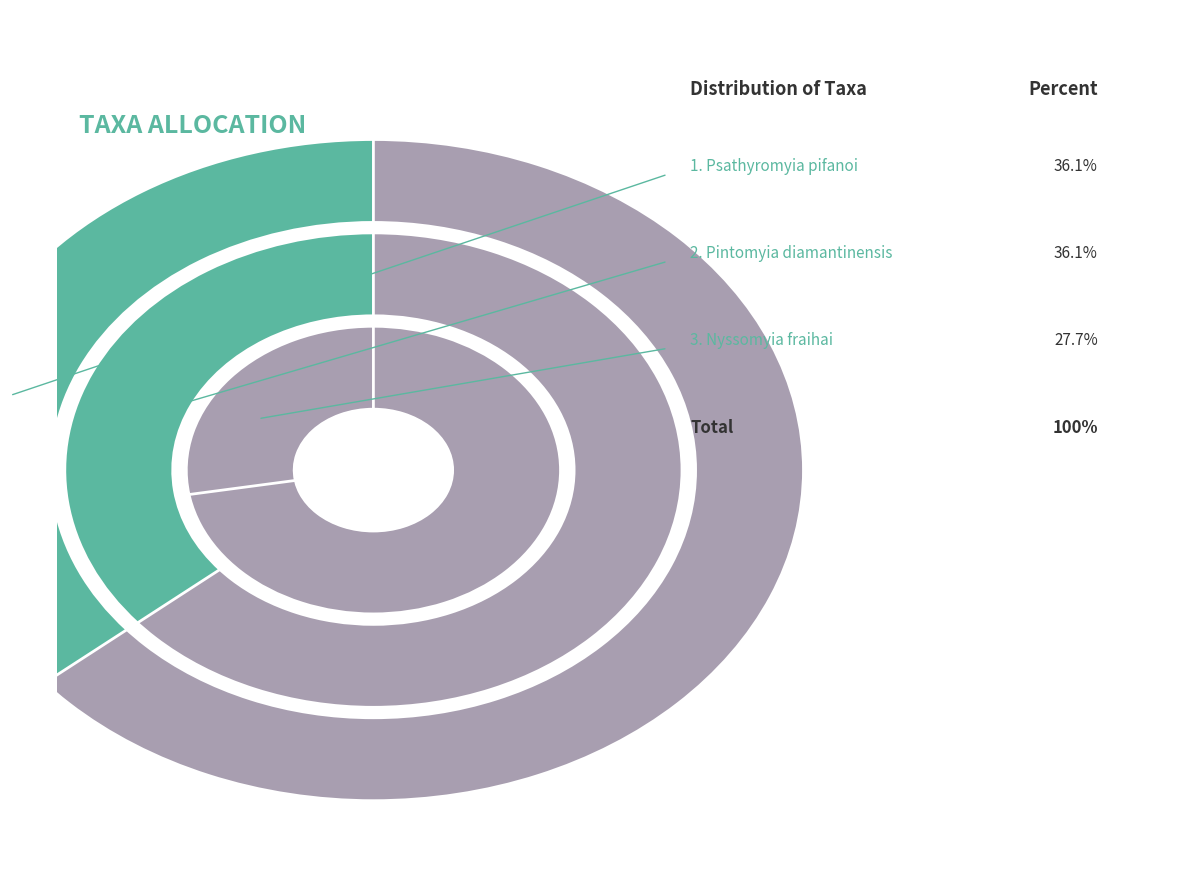

Is there a majority slice in this chart?

No